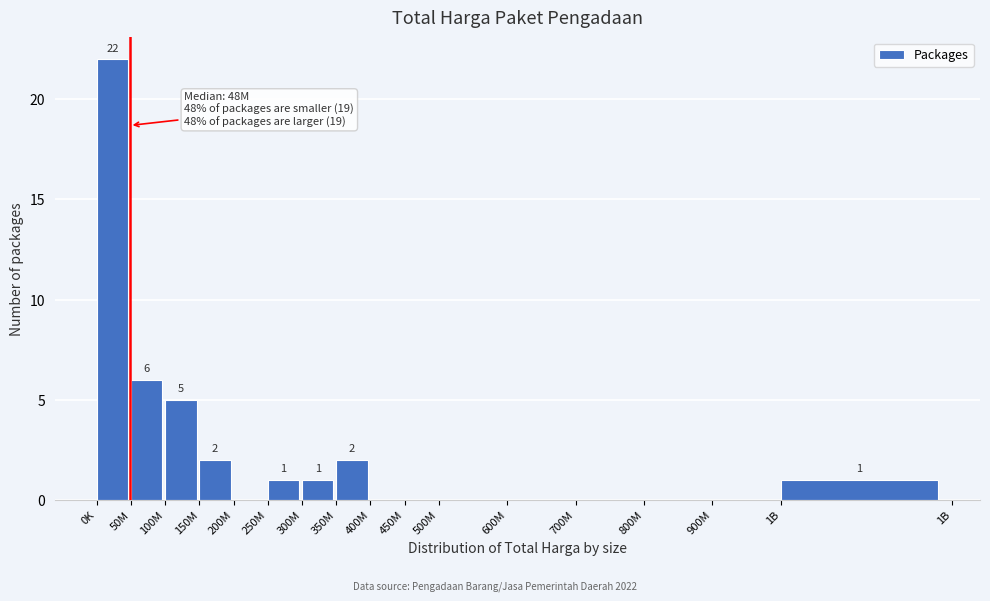

Reading left to right, transcribe all the data shown in this chart.

0K=22	50M=6	100M=5	150M=2	200M=0	250M=1	300M=1	350M=2	400M=0	450M=0	500M=0	600M=0	700M=0	800M=0	900M=0	1B=1